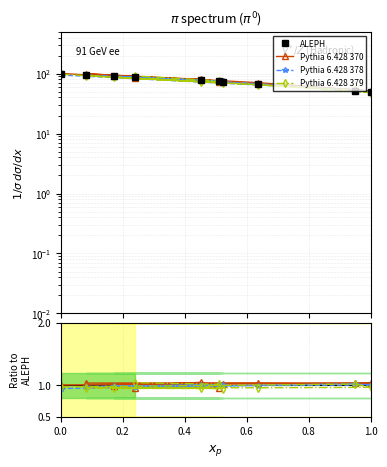

How many lines are shown in the chart?

4